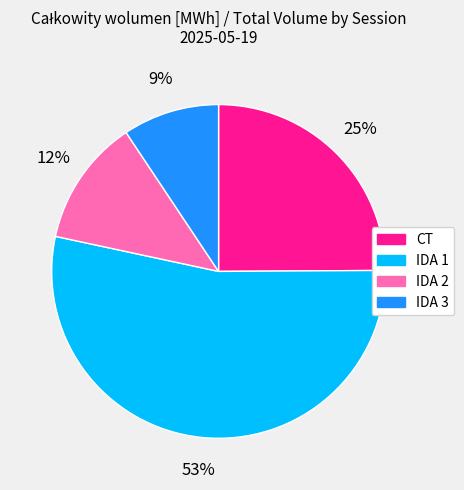

Combined, do IDA 1 and CT account for over 50%?

Yes